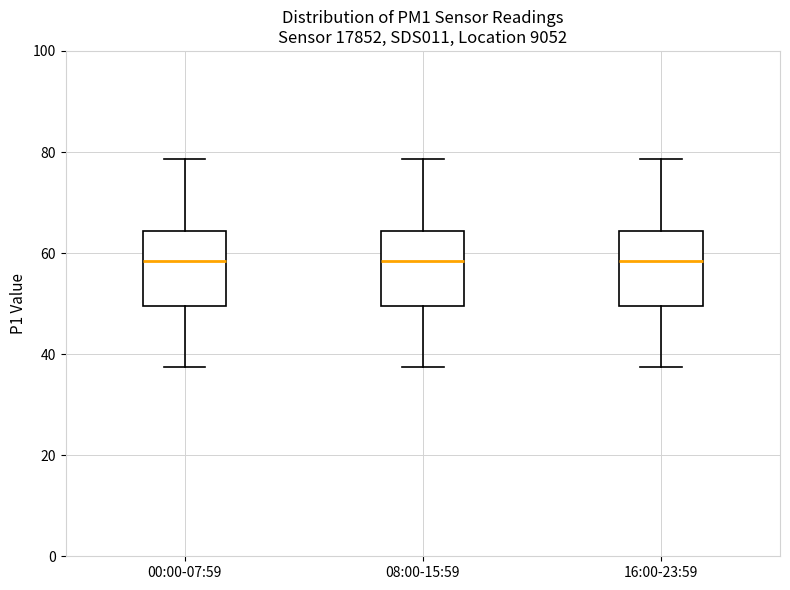

Where does the upper whisker of the box for 16:00-23:59 end on the y-axis? The values are not printed on the chart, so give them approximately, as read against the axis.

78